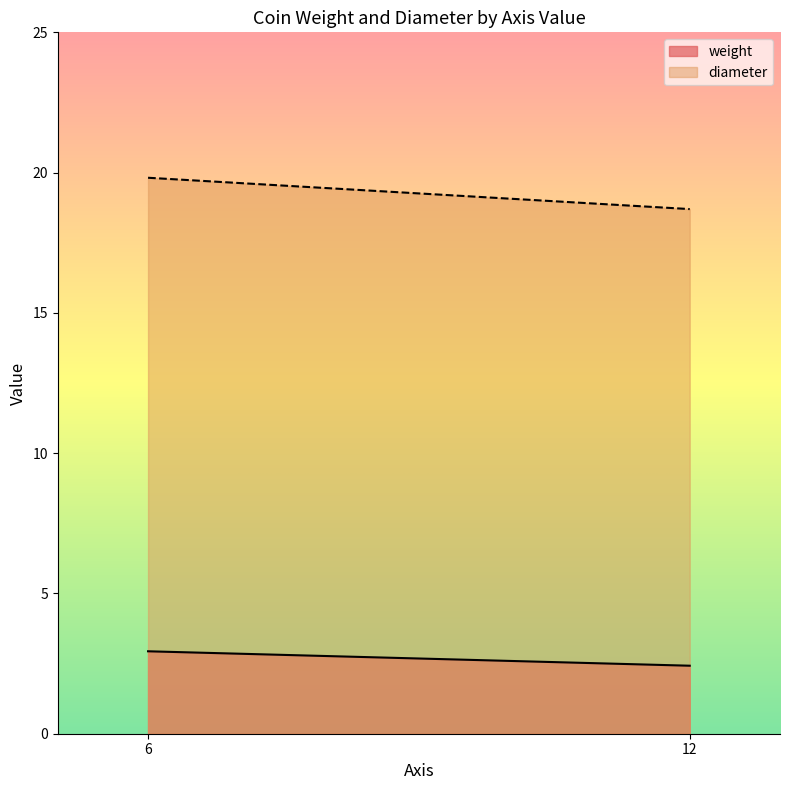

True or false: diameter and weight intersect in this chart.

False